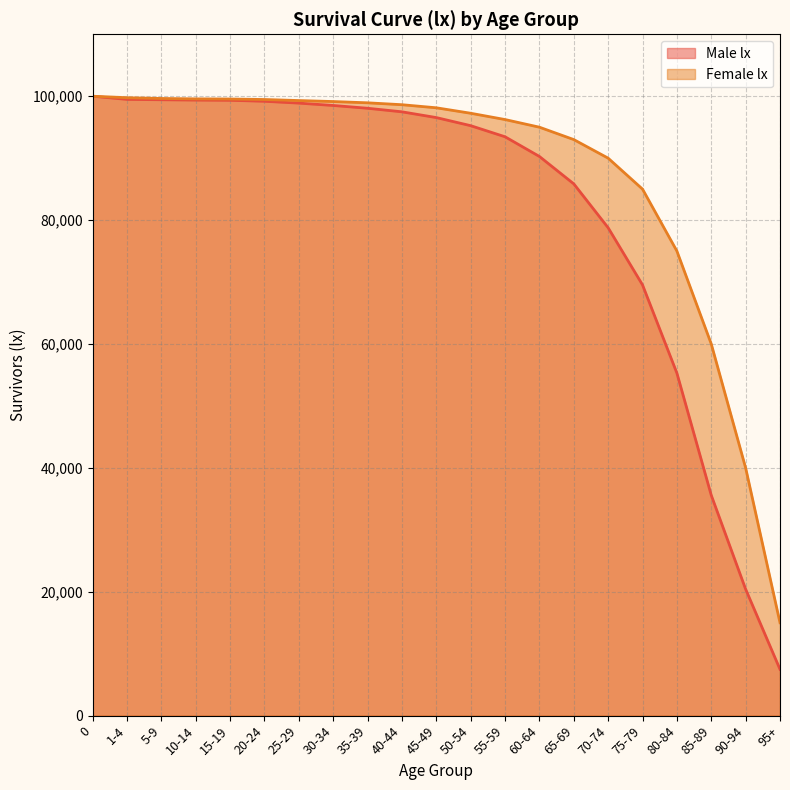

What is the maximum value shown in the chart?

100000